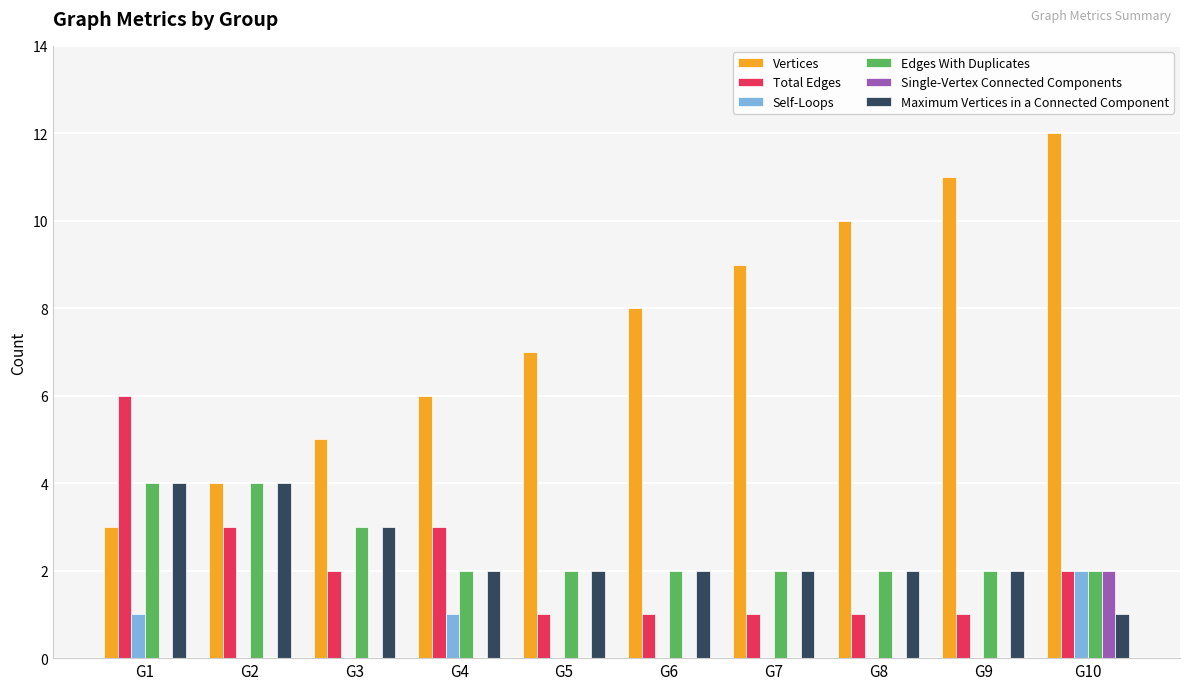

What is the highest value of the Vertices series?

12